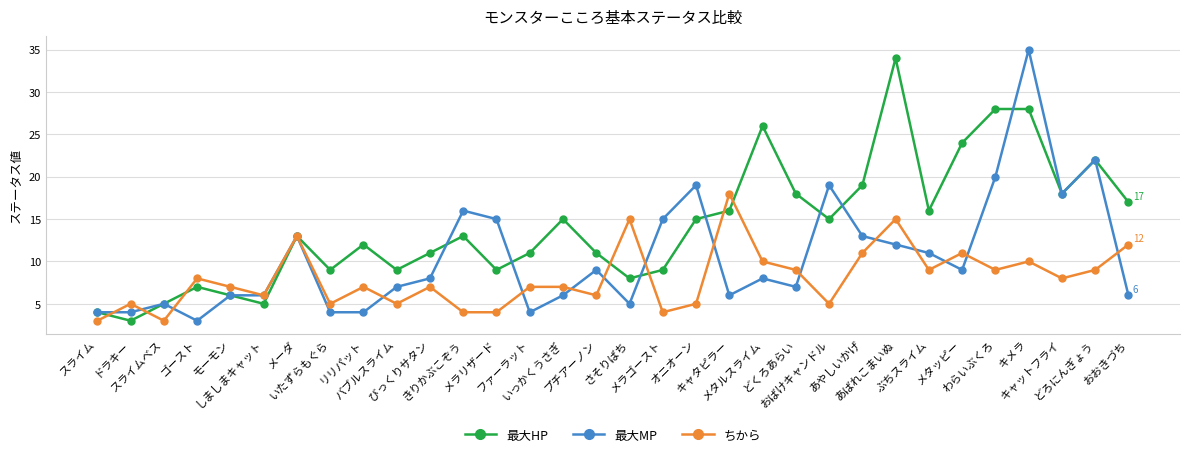

Which series has the largest total across all categories?

最大HP